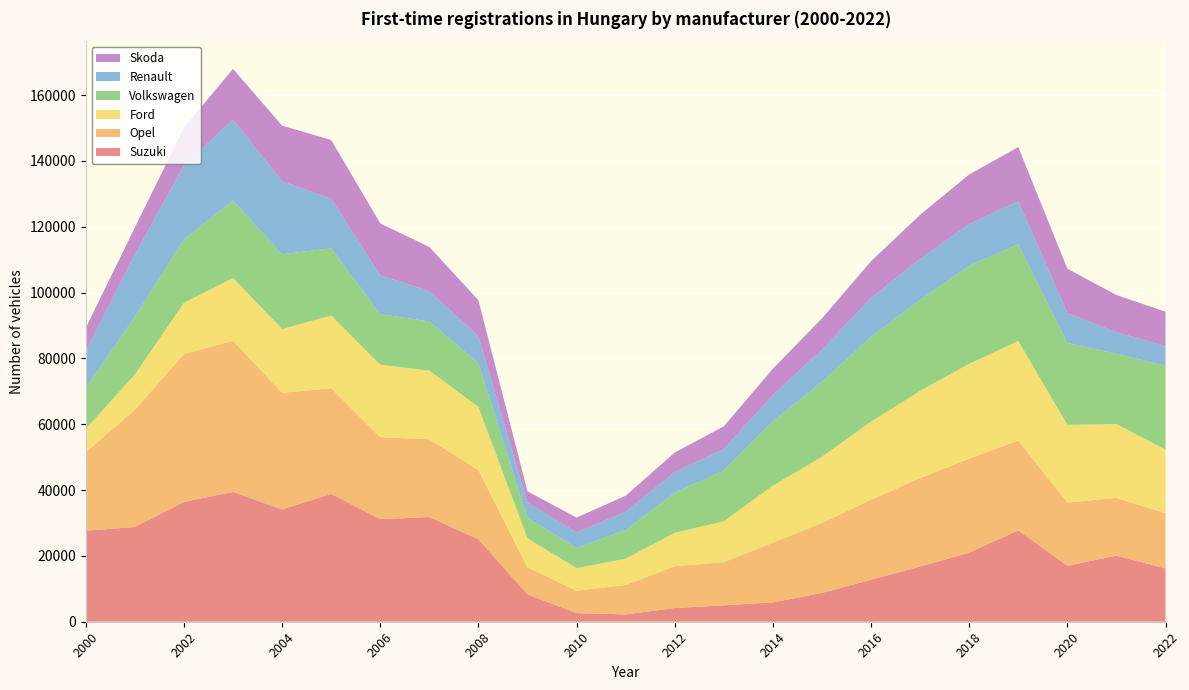

Reading left to right, extract all data points from this chart.

Suzuki: 2000=27660	2001=28788	2002=36402	2003=39443	2004=34113	2005=38833	2006=31185	2007=31795	2008=25045	2009=8326	2010=2616	2011=2226	2012=4178	2013=4956	2014=5874	2015=8760	2016=12762	2017=16755	2018=21020	2019=27749	2020=17025	2021=20084	2022=16200
Opel: 2000=23890	2001=35607	2002=44945	2003=45938	2004=35436	2005=32122	2006=24902	2007=23635	2008=21060	2009=8207	2010=6793	2011=8942	2012=12691	2013=13140	2014=18145	2015=21268	2016=24309	2017=26891	2018=28564	2019=27314	2020=19182	2021=17555	2022=16743
Ford: 2000=7039	2001=10739	2002=15547	2003=19071	2004=19397	2005=22112	2006=22018	2007=20881	2008=19165	2009=8782	2010=6876	2011=7994	2012=10136	2013=12412	2014=17345	2015=20114	2016=23724	2017=26492	2018=28812	2019=30241	2020=23612	2021=22431	2022=19389
Volkswagen: 2000=12487	2001=17499	2002=19316	2003=23492	2004=22723	2005=20422	2006=15373	2007=14927	2008=13314	2009=6282	2010=6152	2011=8721	2012=12183	2013=15449	2014=19494	2015=22804	2016=25746	2017=27698	2018=29741	2019=29415	2020=24895	2021=21384	2022=25478
Renault: 2000=11048	2001=18966	2002=22444	2003=24628	2004=22232	2005=15061	2006=11801	2007=9192	2008=8183	2009=4559	2010=4723	2011=5568	2012=6282	2013=6596	2014=7997	2015=9718	2016=11841	2017=12440	2018=12654	2019=13088	2020=9130	2021=6509	2022=5992
Skoda: 2000=7141	2001=8214	2002=11433	2003=15433	2004=16828	2005=17844	2006=15759	2007=13455	2008=10942	2009=3463	2010=4488	2011=4843	2012=5930	2013=6816	2014=8037	2015=9501	2016=11168	2017=13365	2018=15117	2019=16411	2020=13435	2021=11315	2022=10404